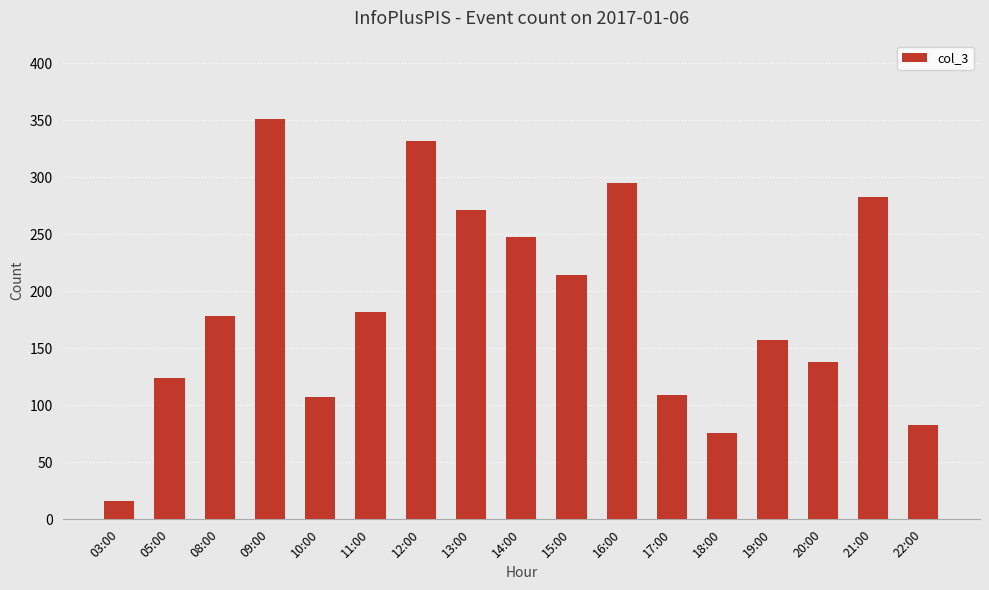

What is the difference between the maximum and minimum values?

335